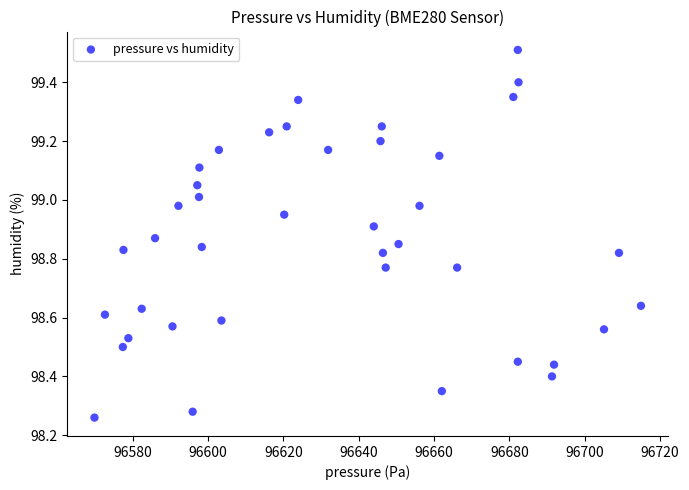

What is the range of X values (max minus min)?

145.1